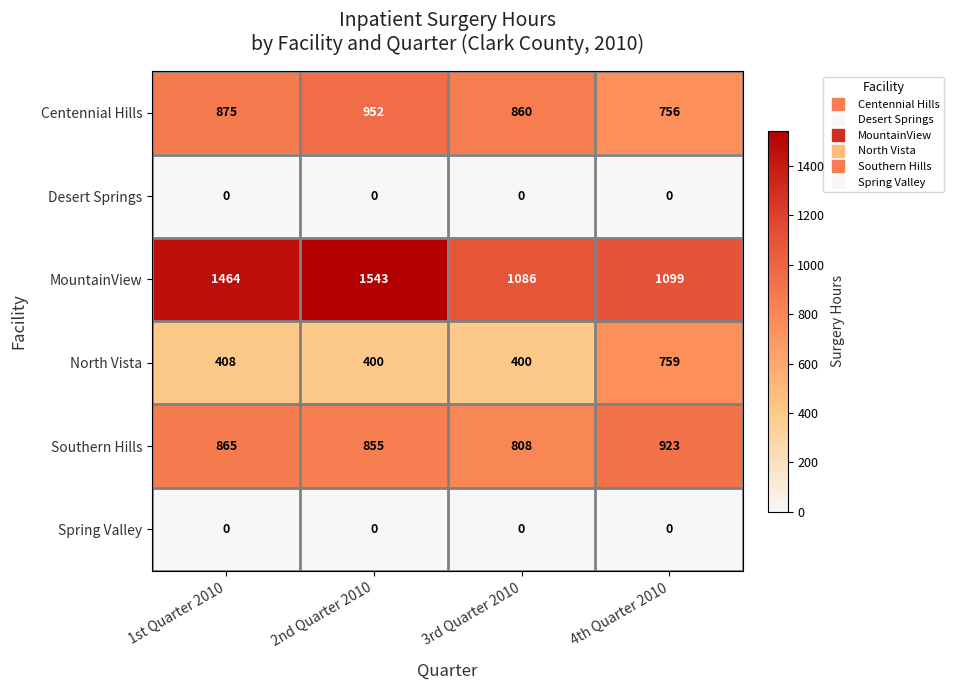

Rank the categories by MountainView value from lowest to highest.

3rd Quarter 2010, 4th Quarter 2010, 1st Quarter 2010, 2nd Quarter 2010